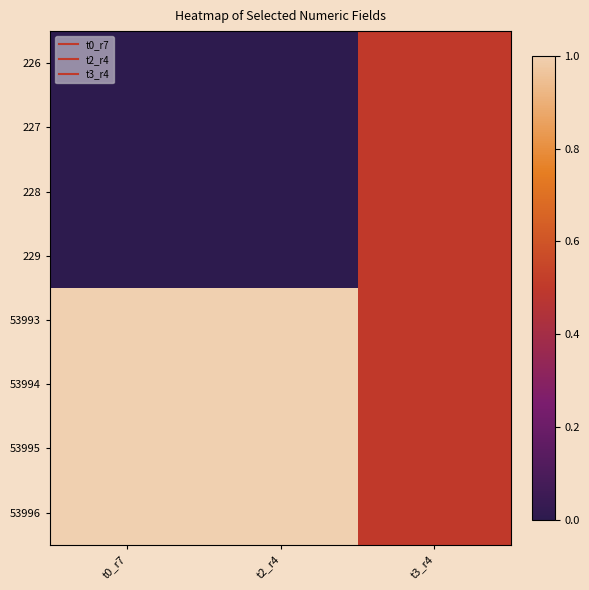

At t3_r4, list the series in order from largest to smallest.

226, 227, 228, 229, 53993, 53994, 53995, 53996